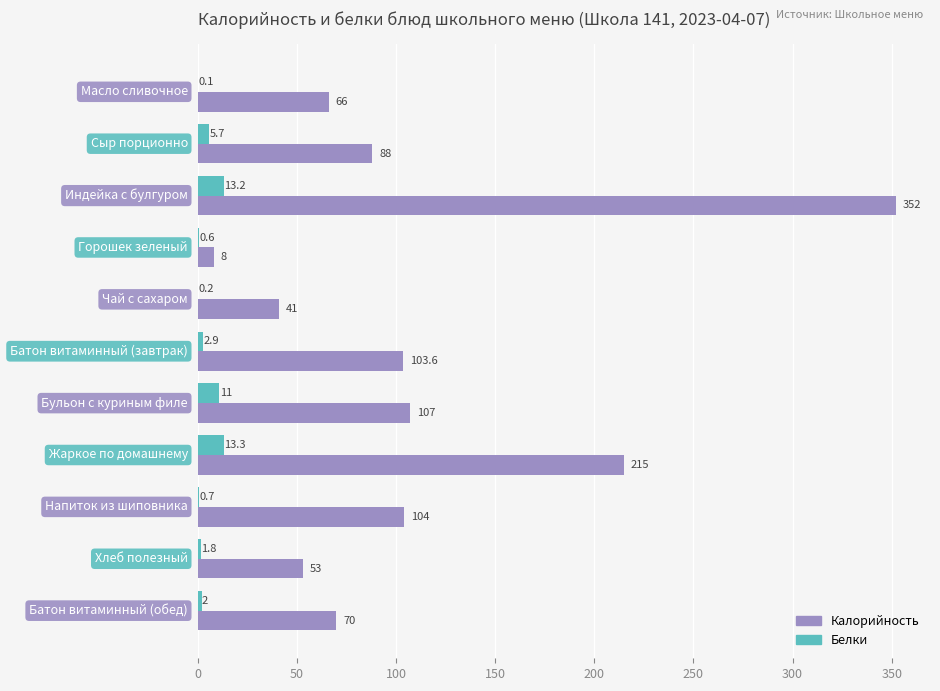

What is the highest value of the Калорийность series?

352.0